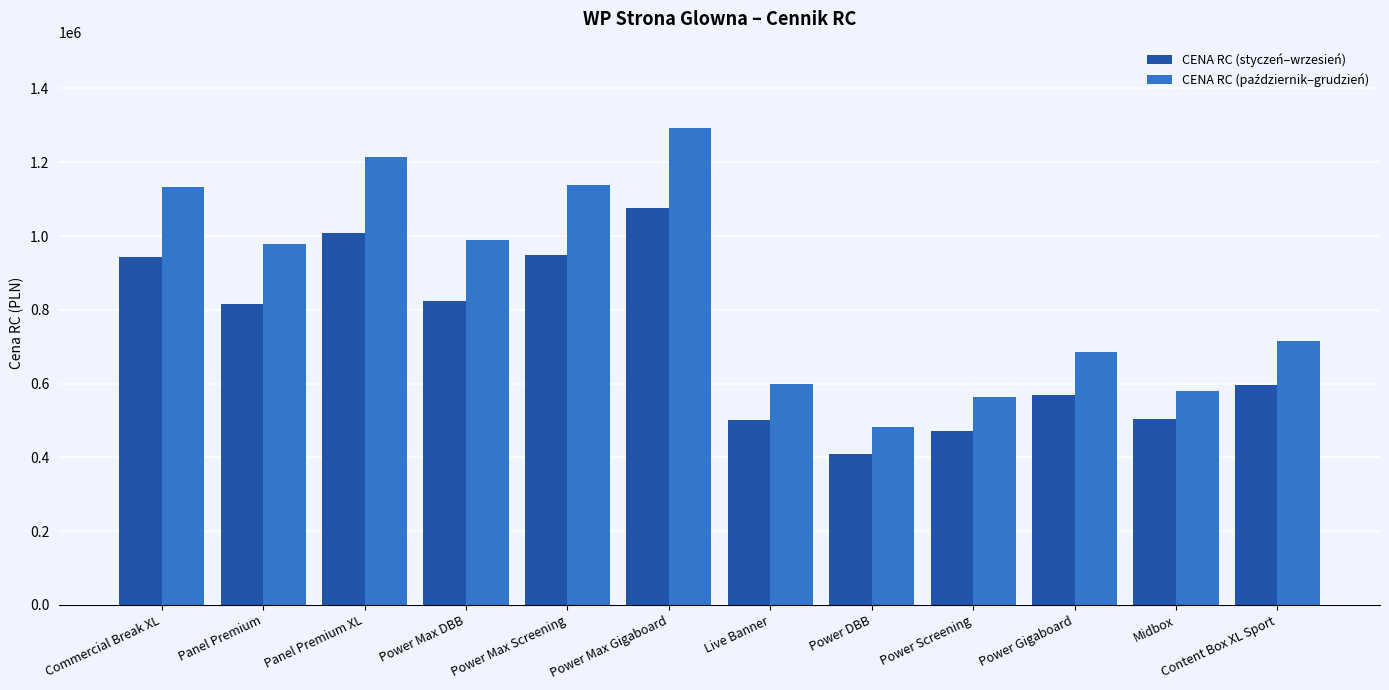

What is the value of the CENA RC (styczeń–wrzesień) bar at the 1st from the left?

943000